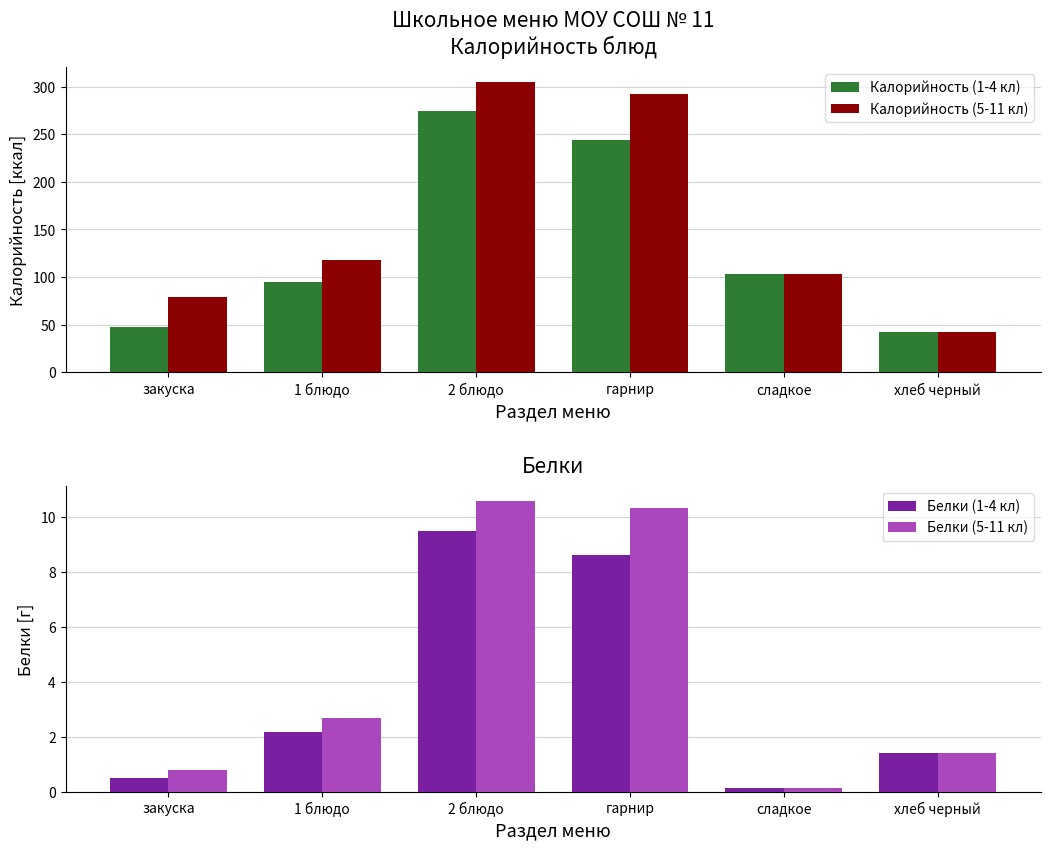

What is the difference between the highest and lowest values at 1 блюдо?

116.1